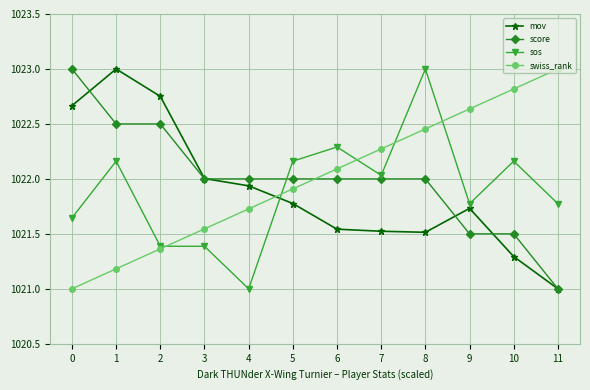

Where is mov nearest to the value 1022?

3